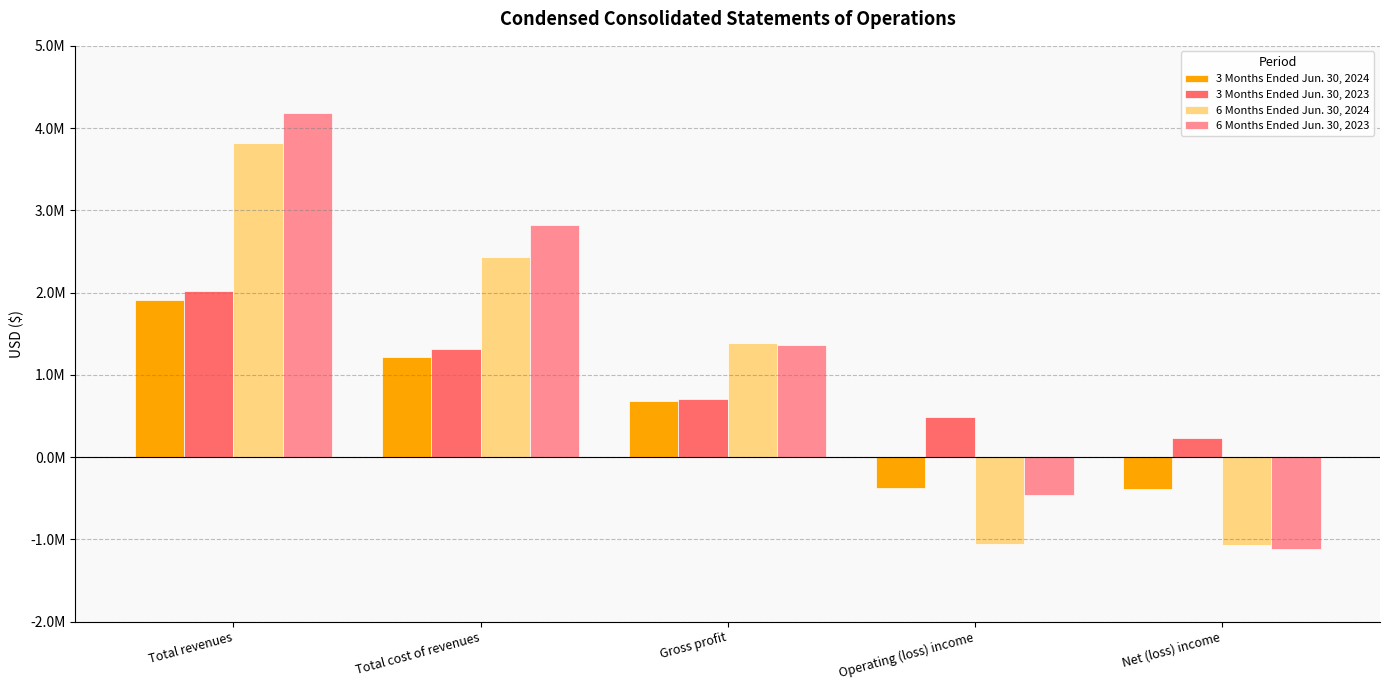

Which series has the largest range (max minus min)?

6 Months Ended Jun. 30, 2023